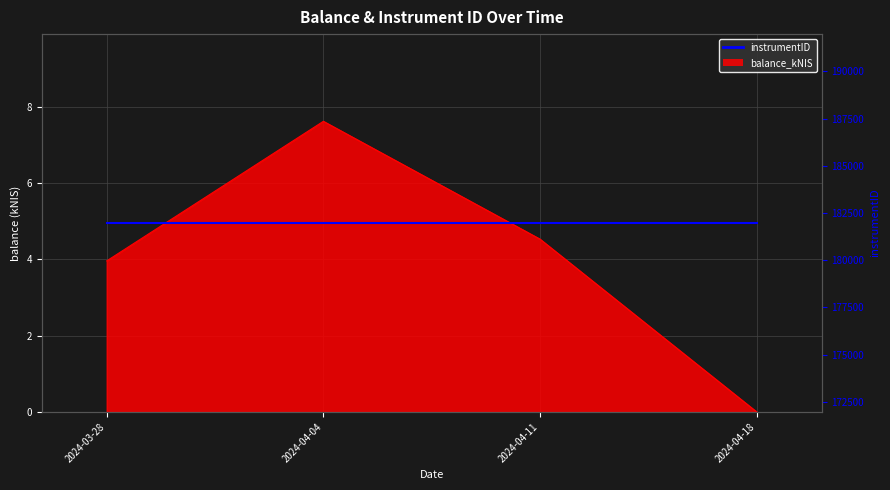

The chart shows a value of 10.4 at 2024-04-04. True or false?

False